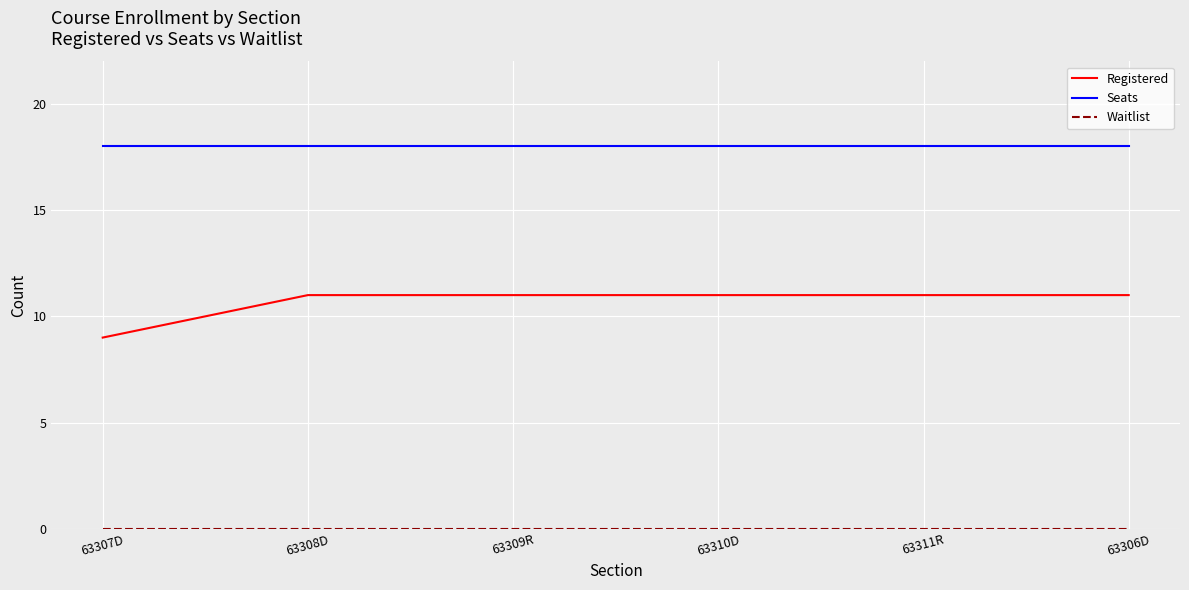

Is it true that Registered equals 9 at 63307D?

True